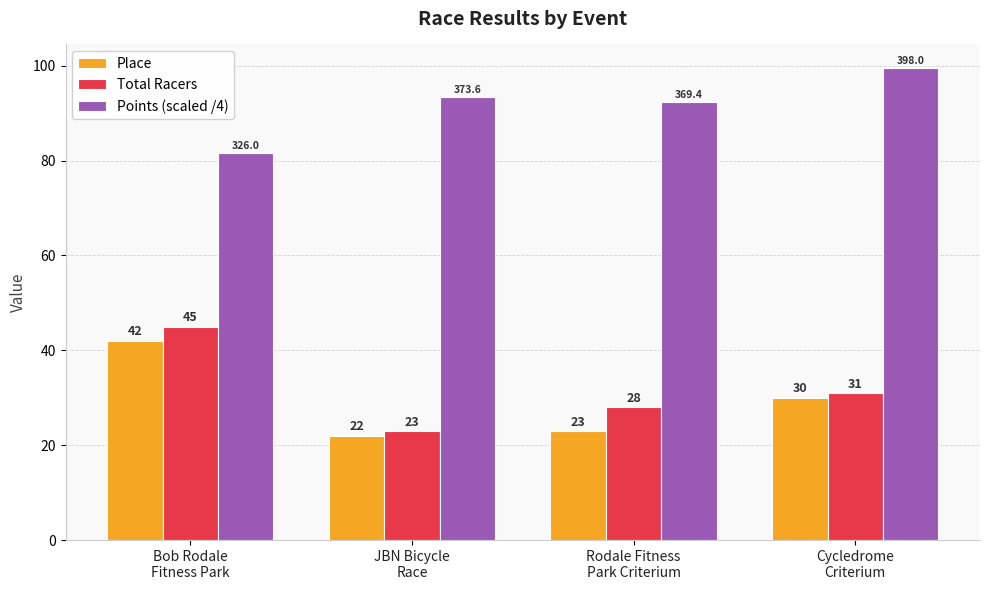

How many Total Racers values are between 28 and 45?

3